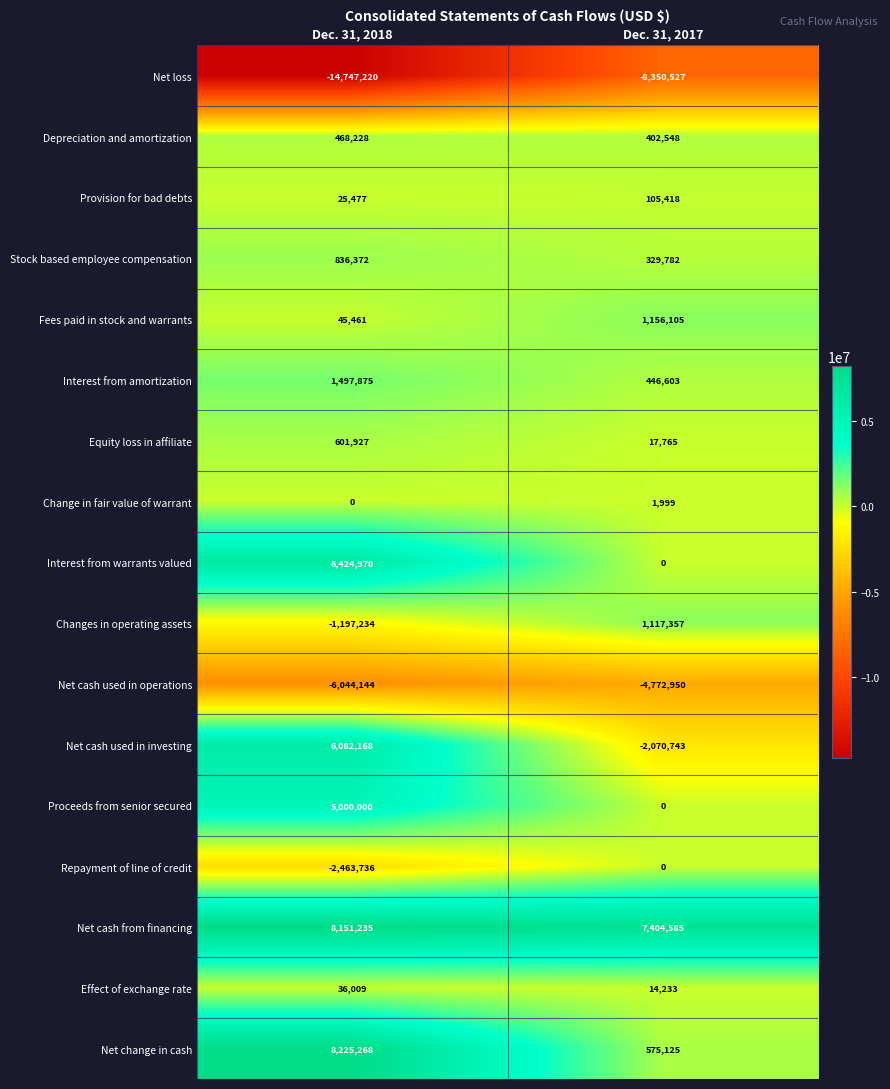

What is the maximum value for Fees paid in stock and warrants?

1156105